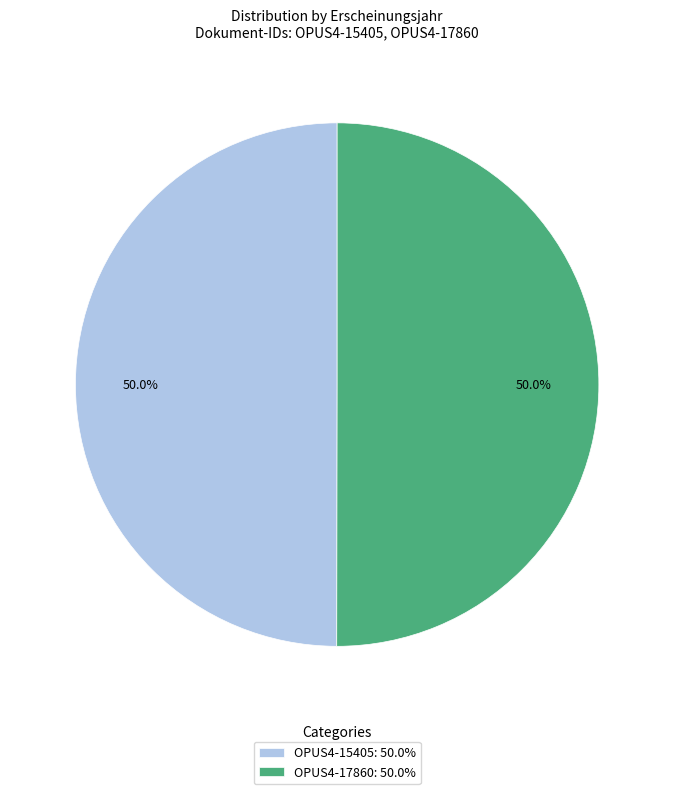

What is the ratio of the value at OPUS4-15405: 50.0% to the value at OPUS4-17860: 50.0%?

1.0